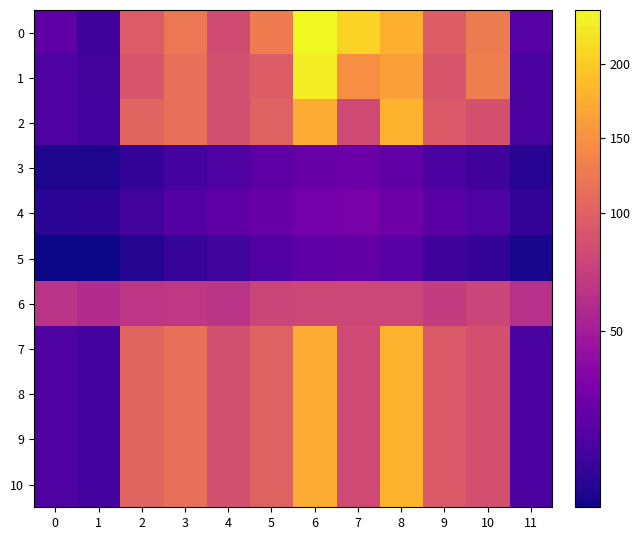

At how many categories does at least one series exceed 23?

12